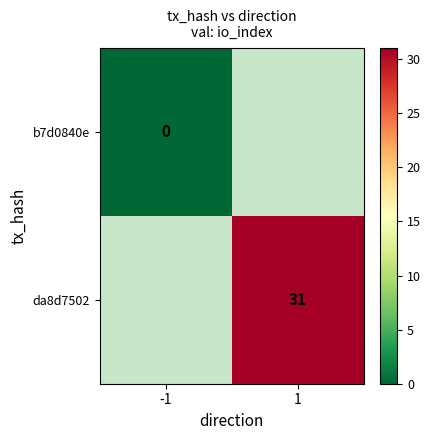

Which series has the largest range (max minus min)?

b7d0840e